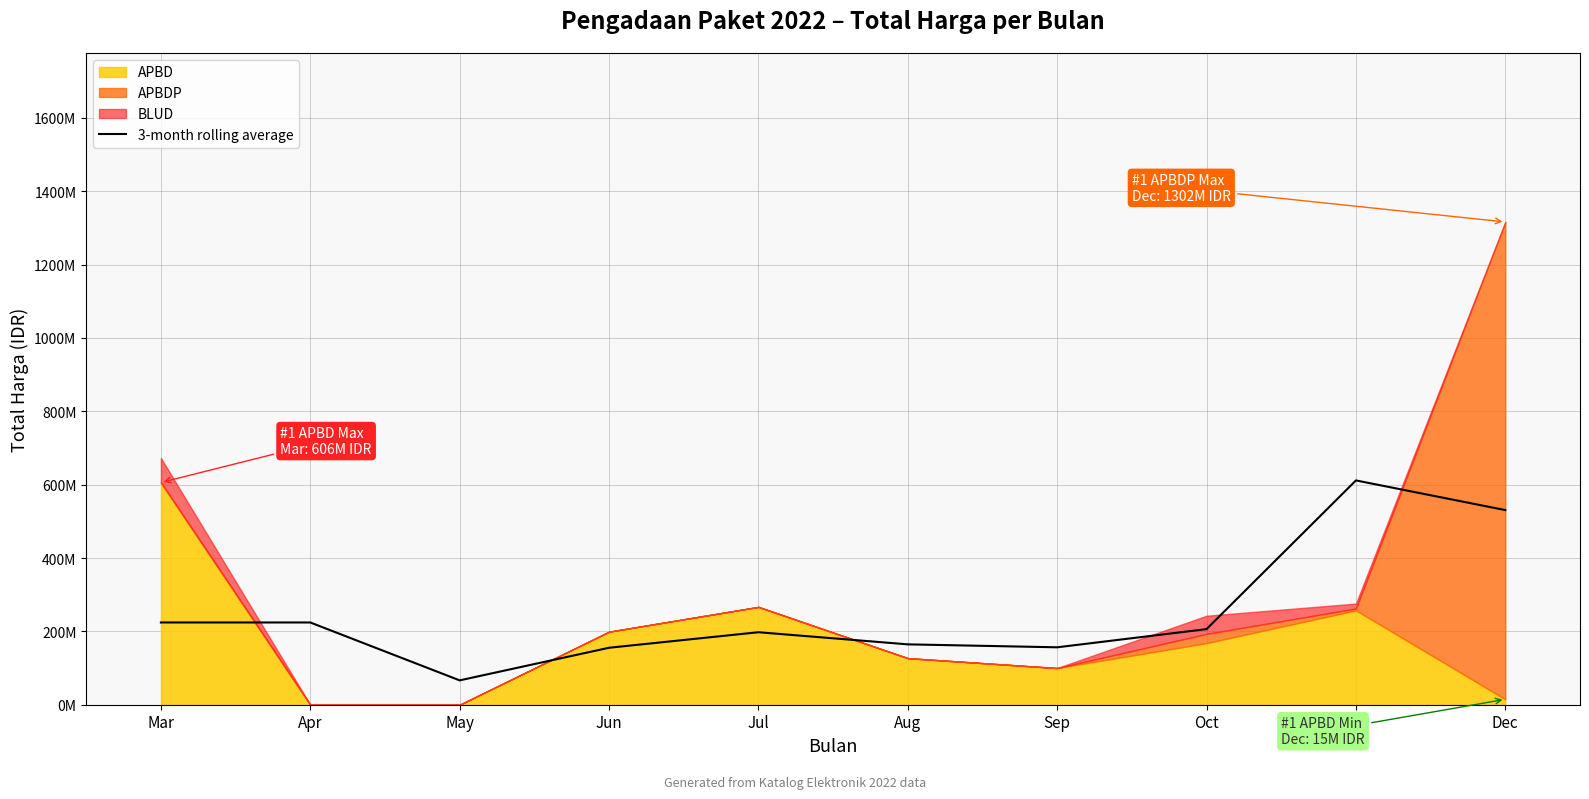

True or false: the data shows 206164333.3 at Oct.

True